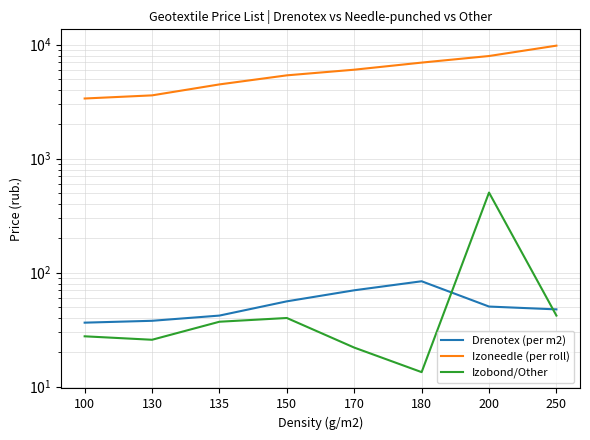

At which label does Drenotex (per m2) reach its peak?

180